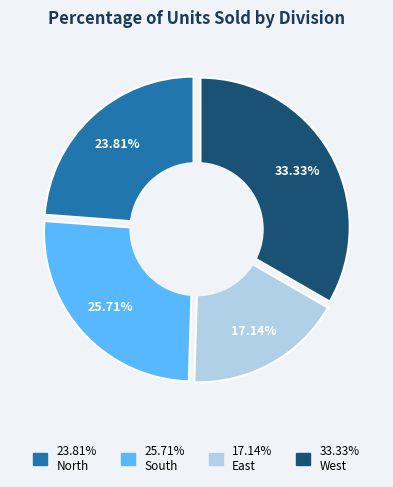

What percentage is the West slice, to the nearest percent?

33%